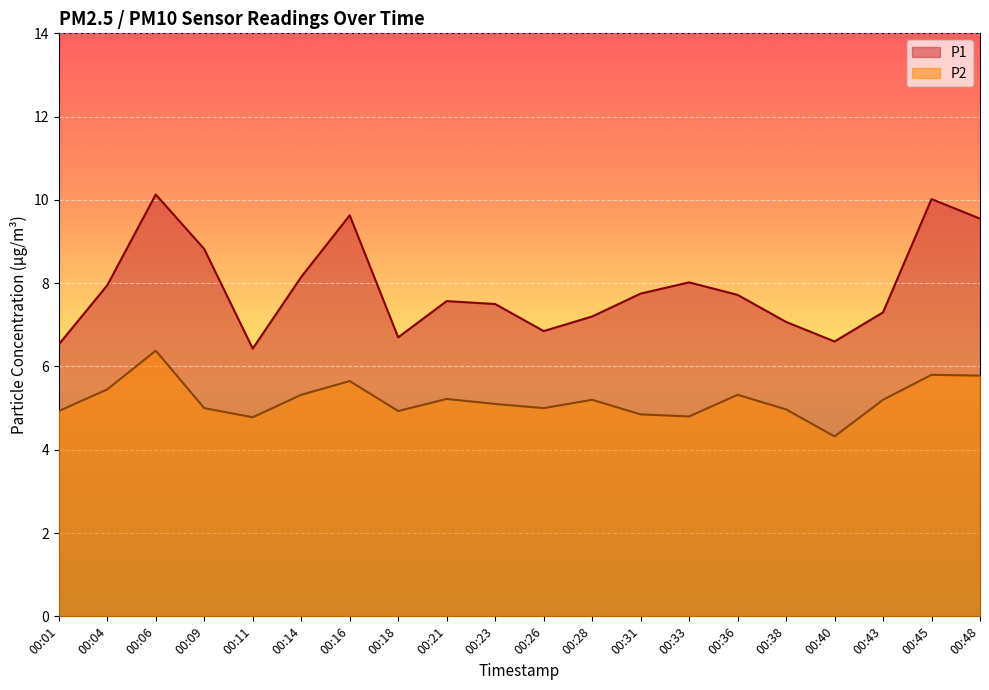

Which category has the highest value across all series?

00:06